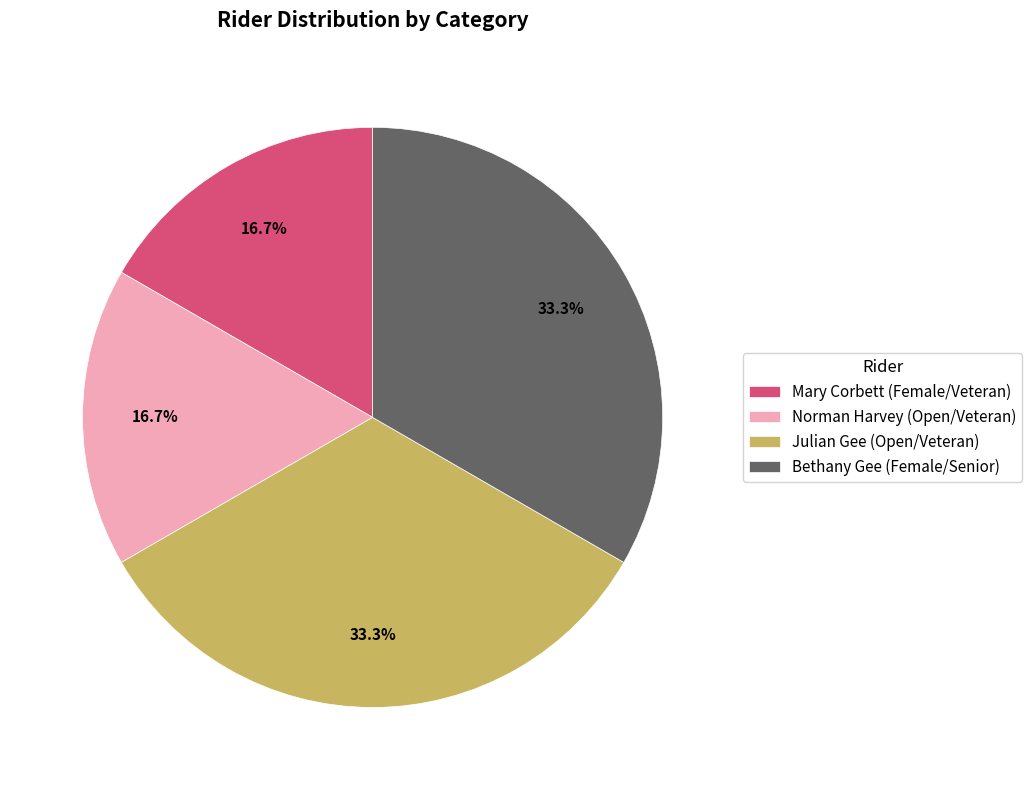

Is there any slice that represents more than half of the pie?

No